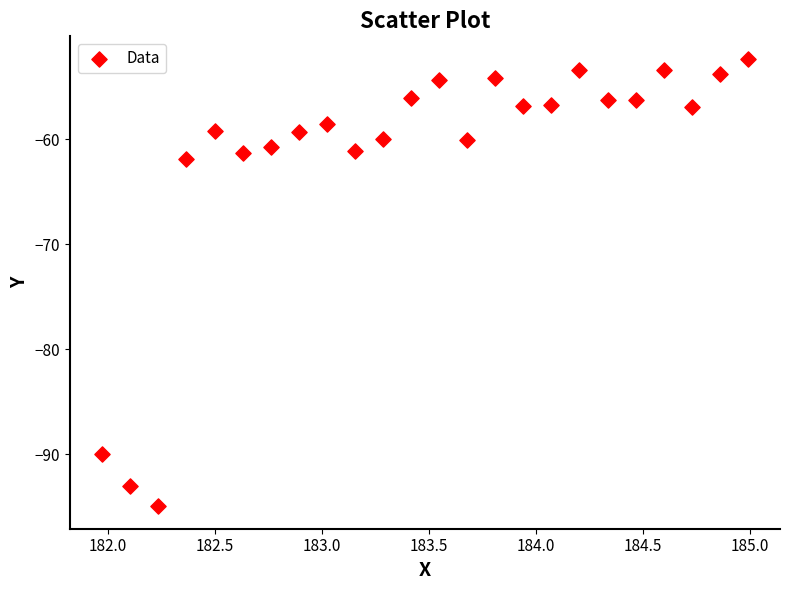

What is the range of Y values (max minus min)?

42.6